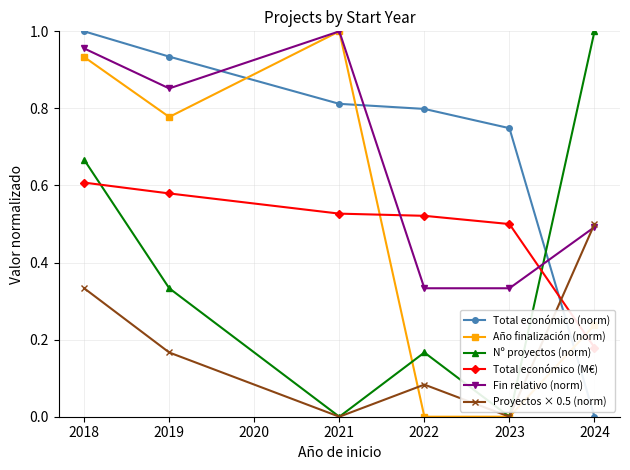

The Total económico (norm) series shows 0.8 at 2022. True or false?

True